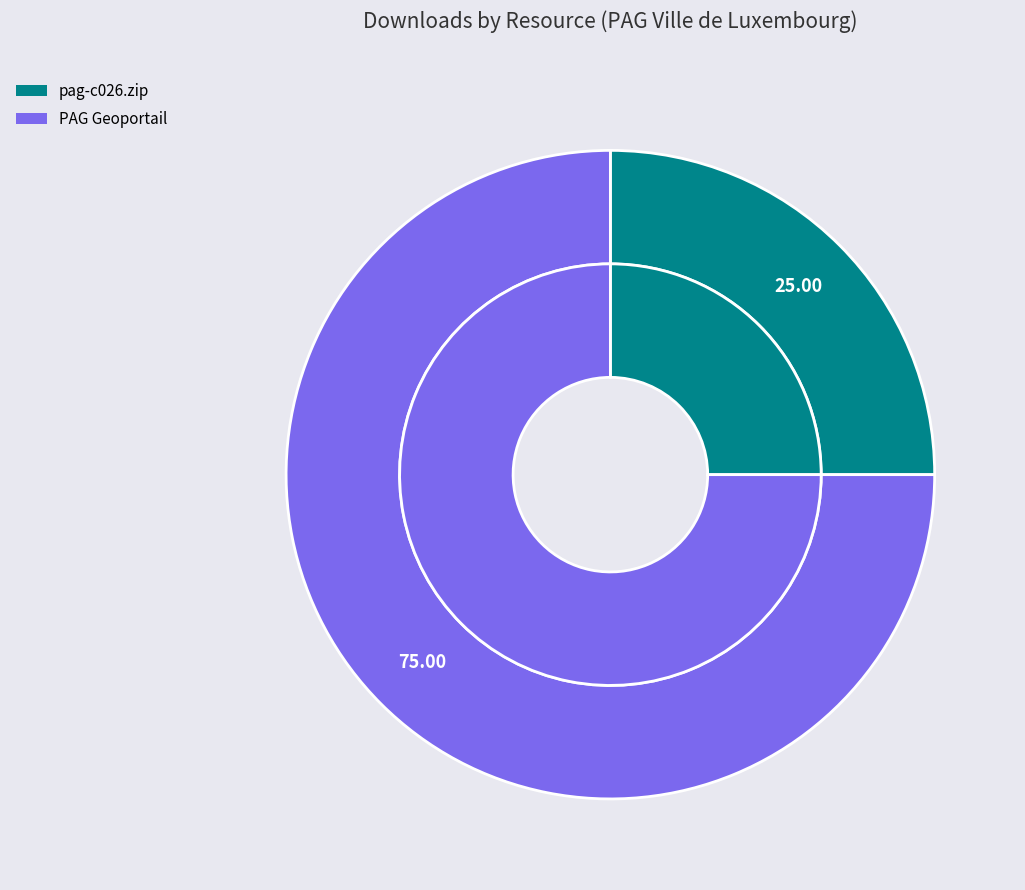

Does pag-c026.zip account for over 50% of the chart?

No